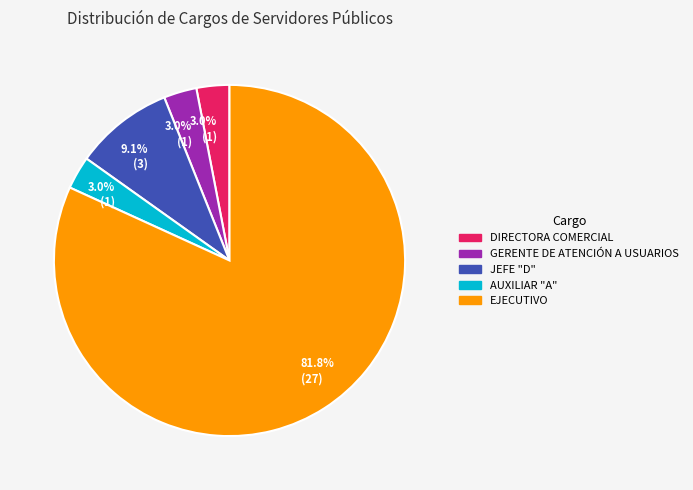

To the nearest percent, what is the combined percentage of DIRECTORA COMERCIAL and AUXILIAR "A"?

6%